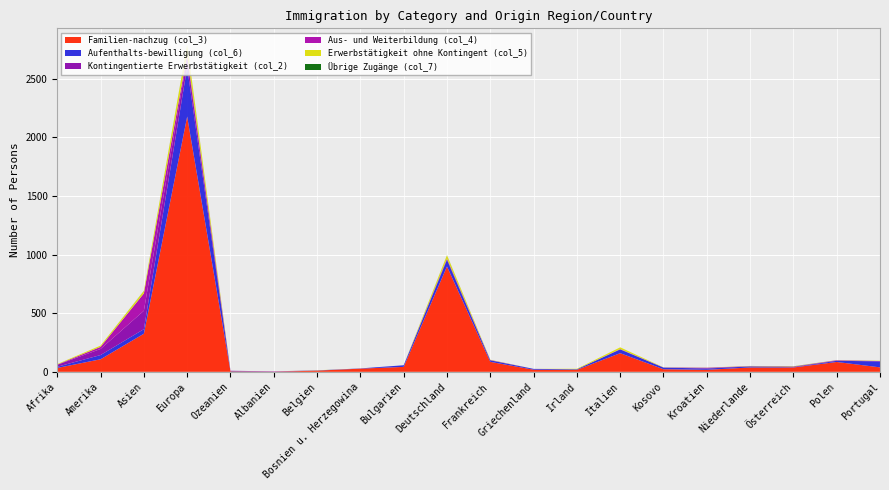

Reading left to right, transcribe all the data shown in this chart.

Familien-nachzug (col_3): Afrika=33	Amerika=107	Asien=325	Europa=2178	Ozeanien=4	Albanien=1	Belgien=10	Bosnien u. Herzegowina=27	Bulgarien=42	Deutschland=899	Frankreich=85	Griechenland=18	Irland=17	Italien=159	Kosovo=22	Kroatien=17	Niederlande=37	Österreich=37	Polen=84	Portugal=38
Aufenthalts-bewilligung (col_6): Afrika=10	Amerika=36	Asien=39	Europa=419	Ozeanien=3	Albanien=0	Belgien=2	Bosnien u. Herzegowina=2	Bulgarien=14	Deutschland=56	Frankreich=13	Griechenland=7	Irland=5	Italien=32	Kosovo=14	Kroatien=11	Niederlande=9	Österreich=2	Polen=10	Portugal=51
Kontingentierte Erwerbstätigkeit (col_2): Afrika=17	Amerika=52	Asien=157	Europa=80	Ozeanien=2	Albanien=3	Belgien=0	Bosnien u. Herzegowina=0	Bulgarien=0	Deutschland=9	Frankreich=2	Griechenland=0	Irland=0	Italien=1	Kosovo=1	Kroatien=5	Niederlande=2	Österreich=5	Polen=2	Portugal=0
Aus- und Weiterbildung (col_4): Afrika=2	Amerika=18	Asien=148	Europa=29	Ozeanien=0	Albanien=0	Belgien=0	Bosnien u. Herzegowina=0	Bulgarien=0	Deutschland=2	Frankreich=1	Griechenland=0	Irland=0	Italien=2	Kosovo=0	Kroatien=2	Niederlande=0	Österreich=0	Polen=3	Portugal=3
Erwerbstätigkeit ohne Kontingent (col_5): Afrika=4	Amerika=11	Asien=21	Europa=83	Ozeanien=0	Albanien=0	Belgien=1	Bosnien u. Herzegowina=0	Bulgarien=0	Deutschland=28	Frankreich=2	Griechenland=0	Irland=4	Italien=15	Kosovo=1	Kroatien=1	Niederlande=2	Österreich=2	Polen=1	Portugal=3
Übrige Zugänge (col_7): Afrika=0	Amerika=0	Asien=1	Europa=2	Ozeanien=0	Albanien=0	Belgien=0	Bosnien u. Herzegowina=0	Bulgarien=0	Deutschland=1	Frankreich=0	Griechenland=0	Irland=0	Italien=0	Kosovo=0	Kroatien=0	Niederlande=0	Österreich=1	Polen=0	Portugal=0